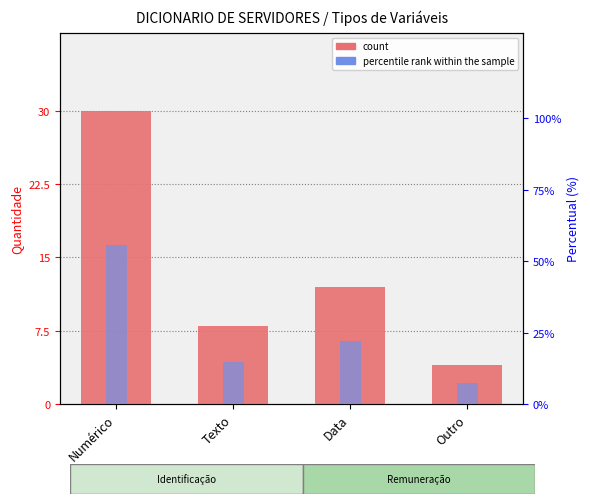

Reading left to right, extract all data points from this chart.

count: Numérico=30.0	Texto=8.0	Data=12.0	Outro=4.0
percentile rank within the sample: Numérico=55.6	Texto=14.8	Data=22.2	Outro=7.4